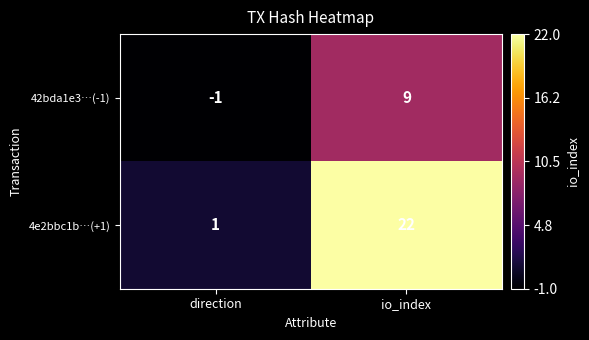

How many values in 42bda1e3…(-1) are above zero?

1